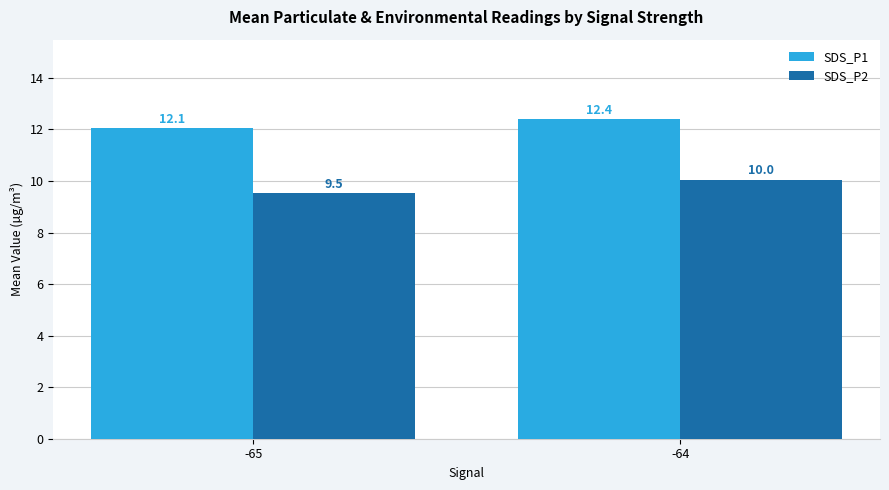

Which series has the largest total across all categories?

SDS_P1